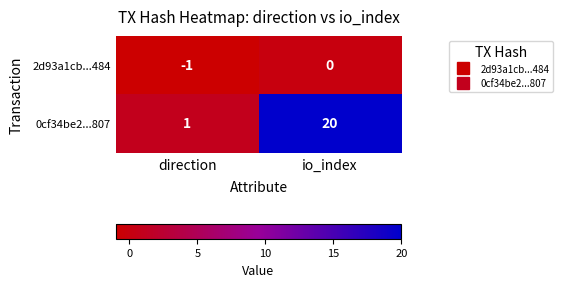

Rank the series by their maximum value, from lowest to highest.

2d93a1cb...484, 0cf34be2...807